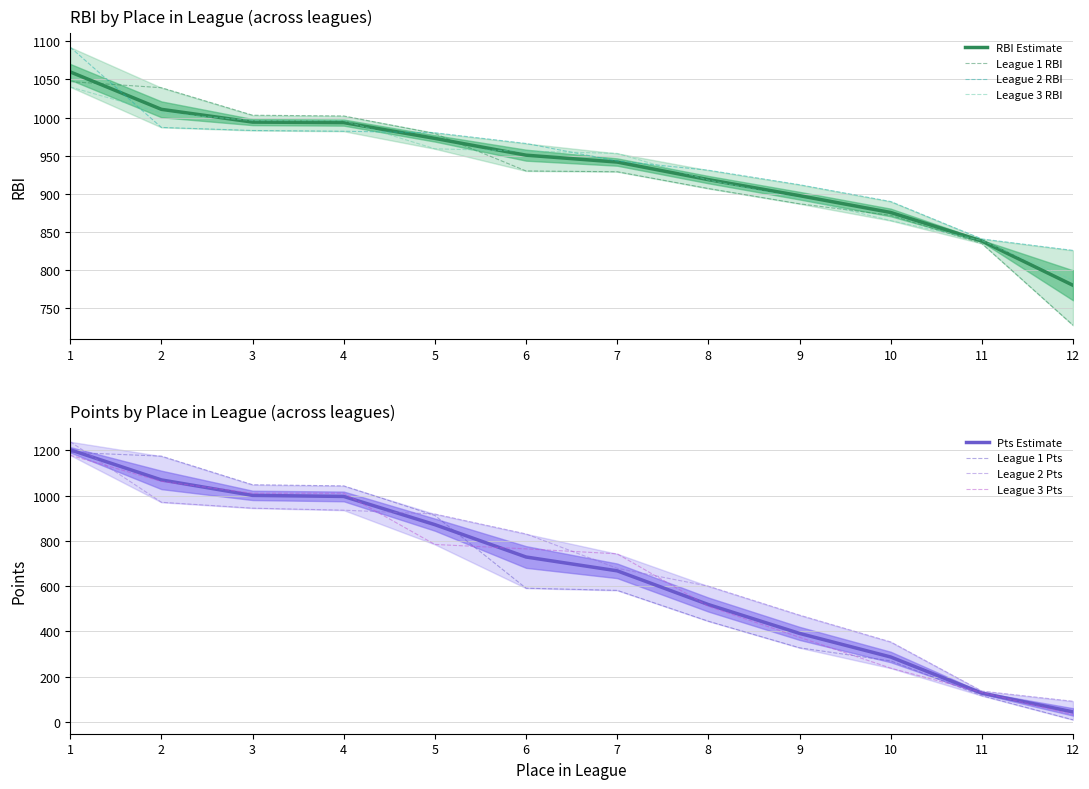

The RBI_lg3 series shows 839.0 at 11. True or false?

True